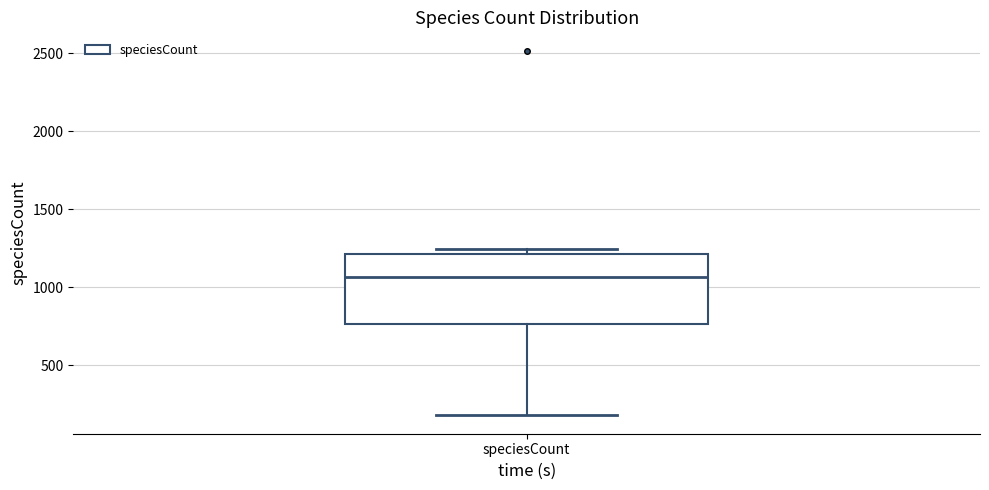

Transcribe this box plot: give where the median line is, the range the box spans, and where the two whiskers end, as read against the y-axis. The values are not printed on the chart, so give them approximately, as read against the axis.

median 1050, box 750 to 1200, whiskers 200 to 1250